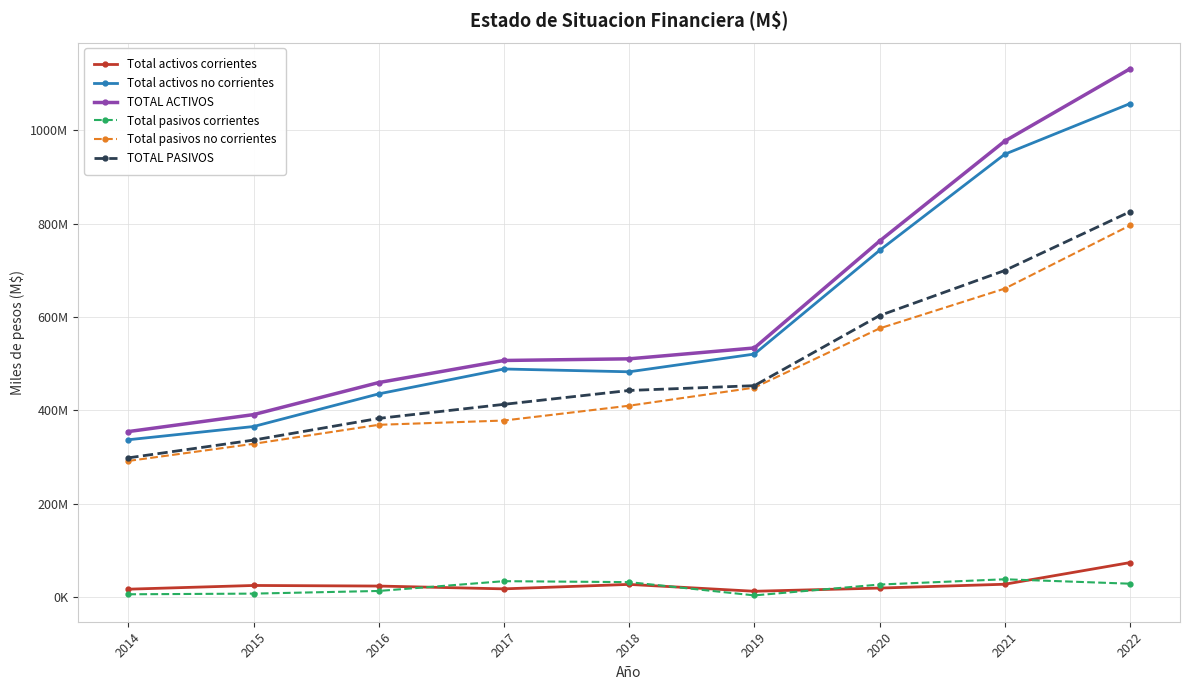

What are all the series names shown in the legend?

Total activos corrientes, Total activos no corrientes, TOTAL ACTIVOS, Total pasivos corrientes, Total pasivos no corrientes, TOTAL PASIVOS